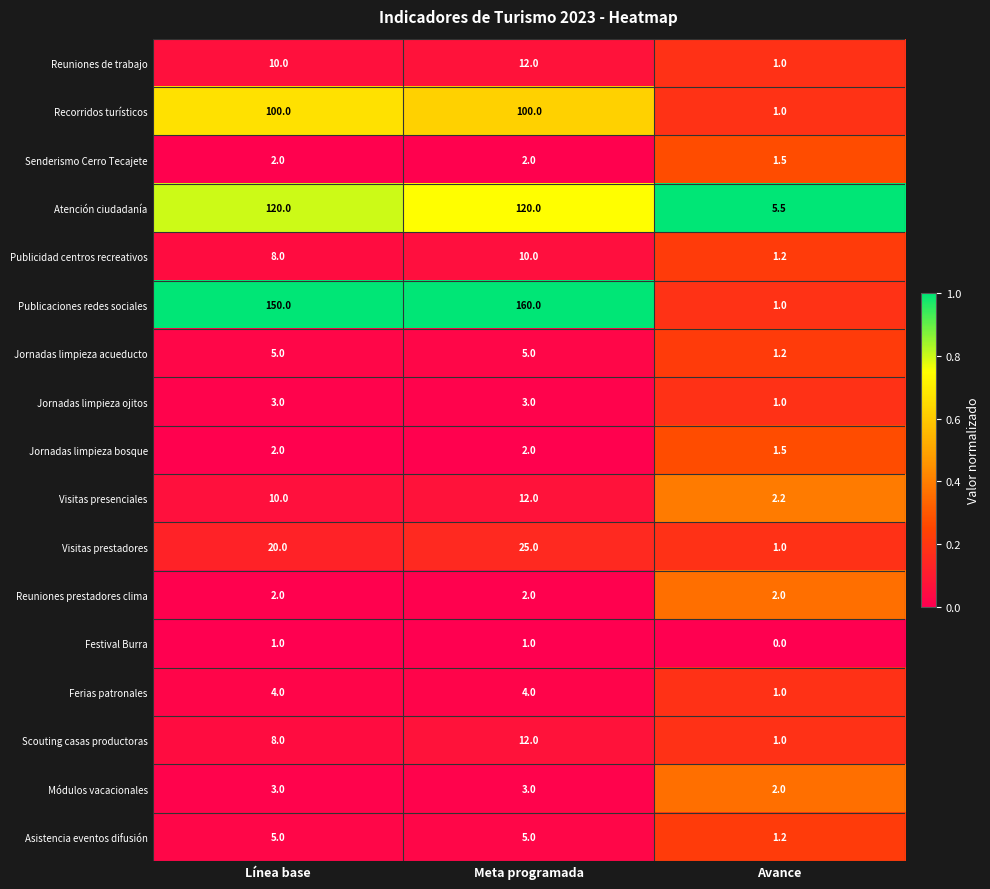

Count the number of categories in the chart.

3